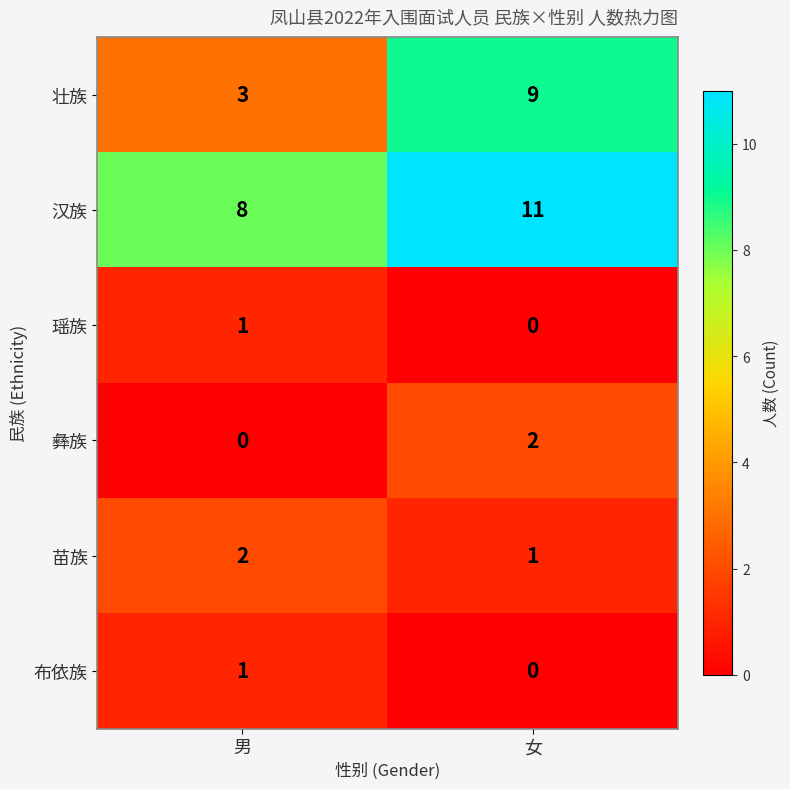

At which category is the sum across all series the highest?

女